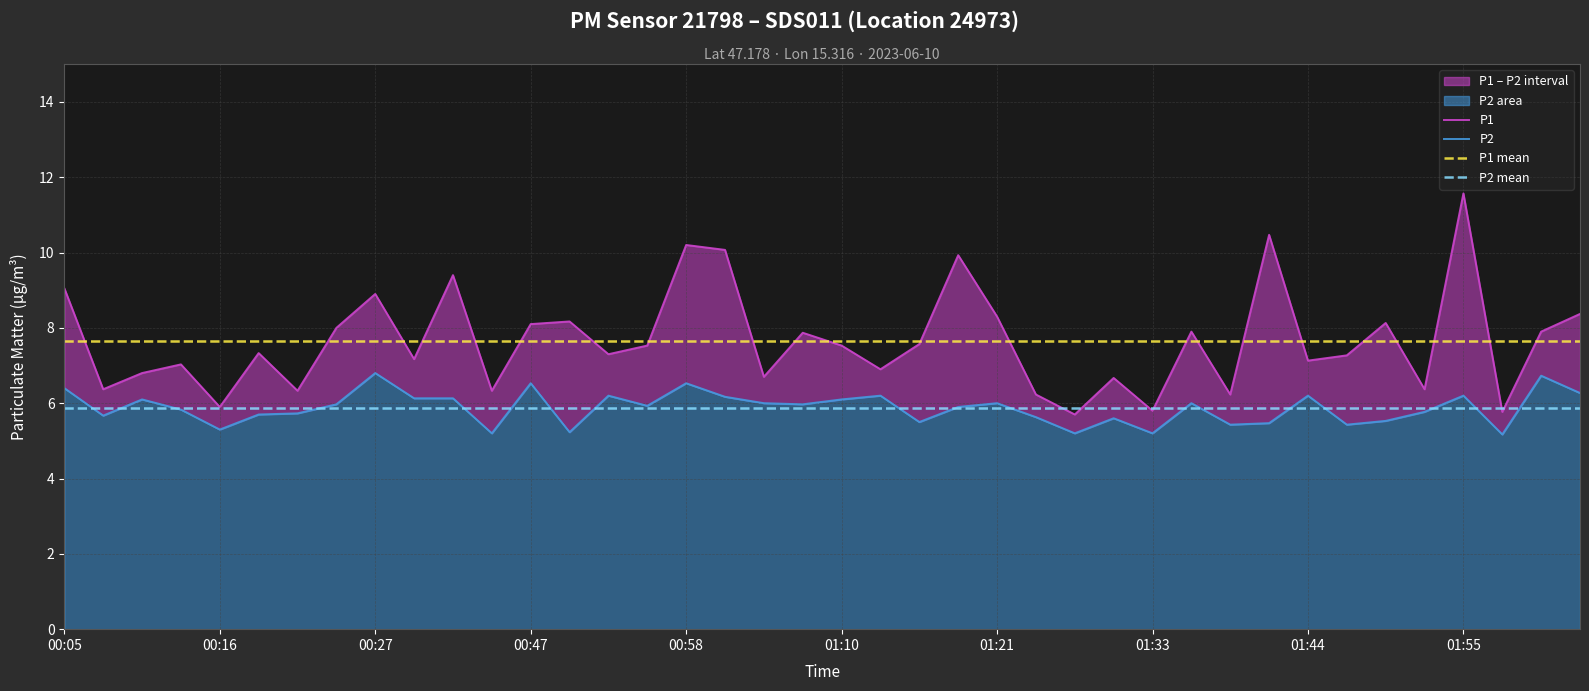

True or false: P2 mean and P1 mean intersect in this chart.

False